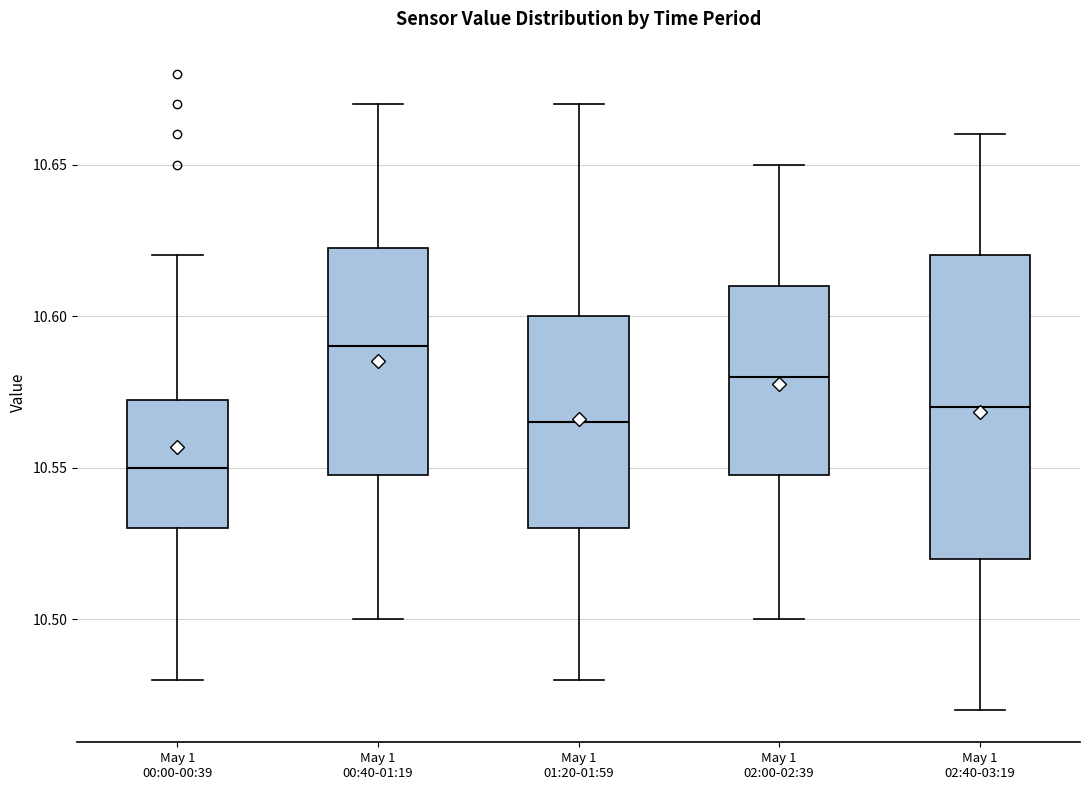

Reading left to right, transcribe this box plot: for each box, give where its median line is, the range the box spans, and where its two whiskers end, as read against the y-axis. The values are not printed on the chart, so give them approximately, as read against the axis.

May 1 00:00-00:39: median 10.550, box 10.530 to 10.575, whiskers 10.480 to 10.620
May 1 00:40-01:19: median 10.590, box 10.550 to 10.625, whiskers 10.500 to 10.670
May 1 01:20-01:59: median 10.565, box 10.530 to 10.600, whiskers 10.480 to 10.670
May 1 02:00-02:39: median 10.580, box 10.550 to 10.610, whiskers 10.500 to 10.650
May 1 02:40-03:19: median 10.570, box 10.520 to 10.620, whiskers 10.470 to 10.660